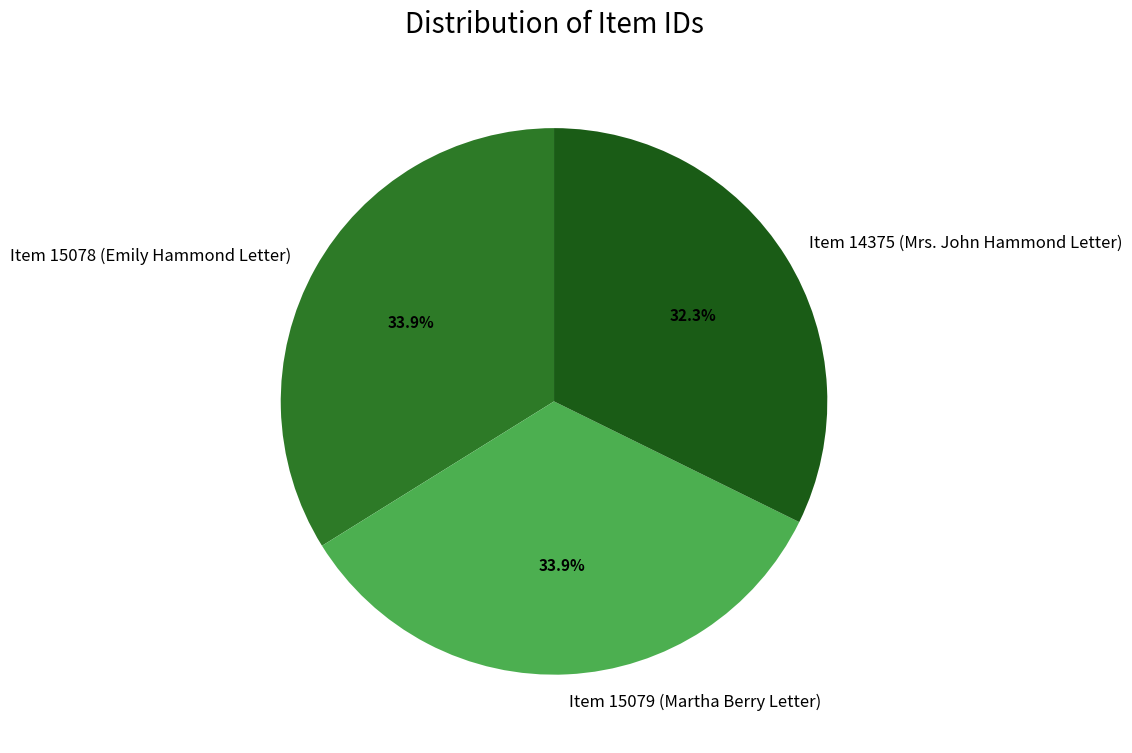

Does Item 15078 (Emily Hammond Letter) account for over 50% of the chart?

No